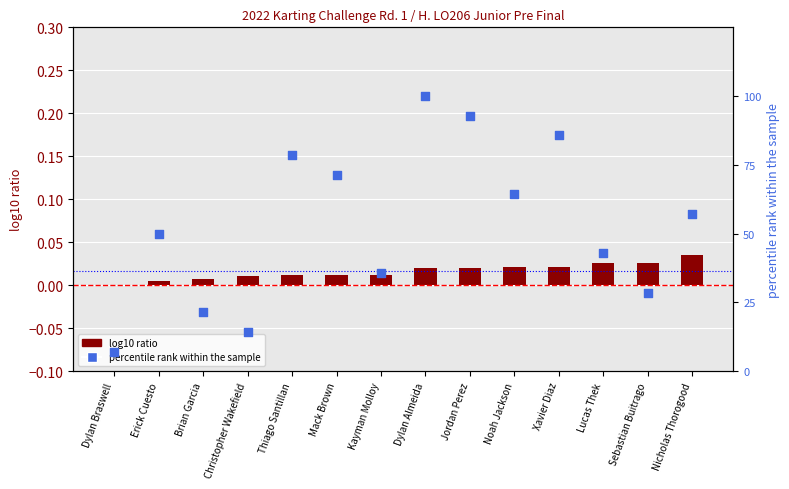

At how many categories does at least one series exceed 20?

12